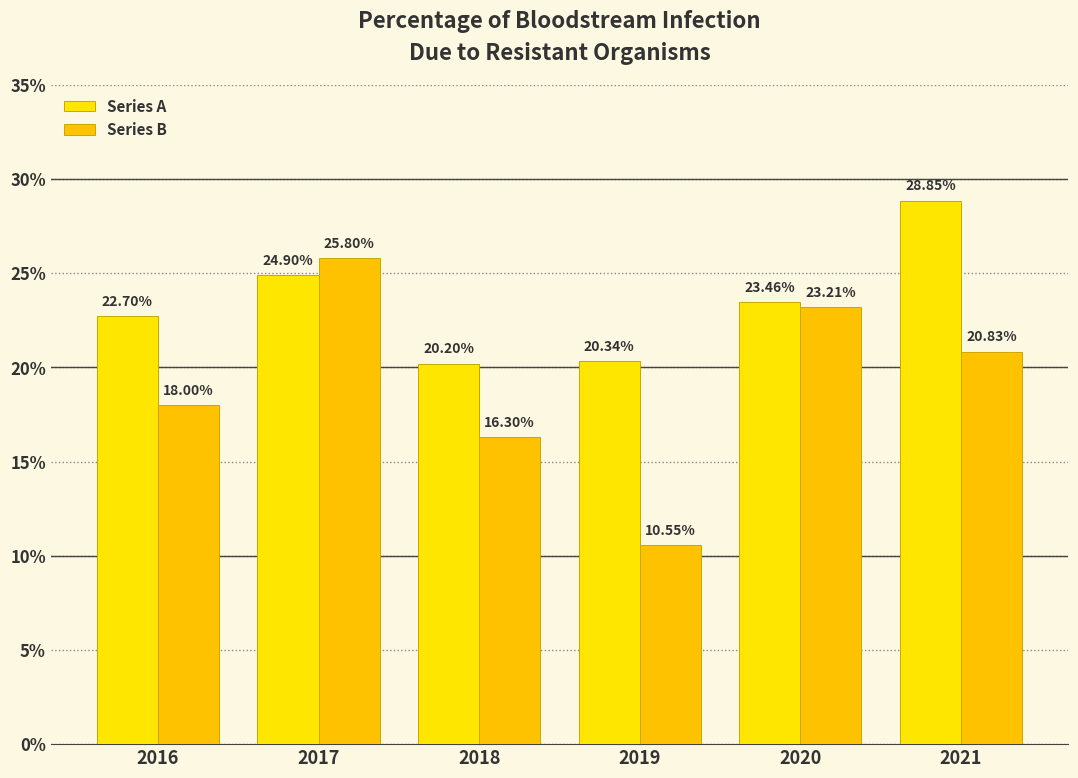

Is it true that Series A equals 22.7 at 2016?

True